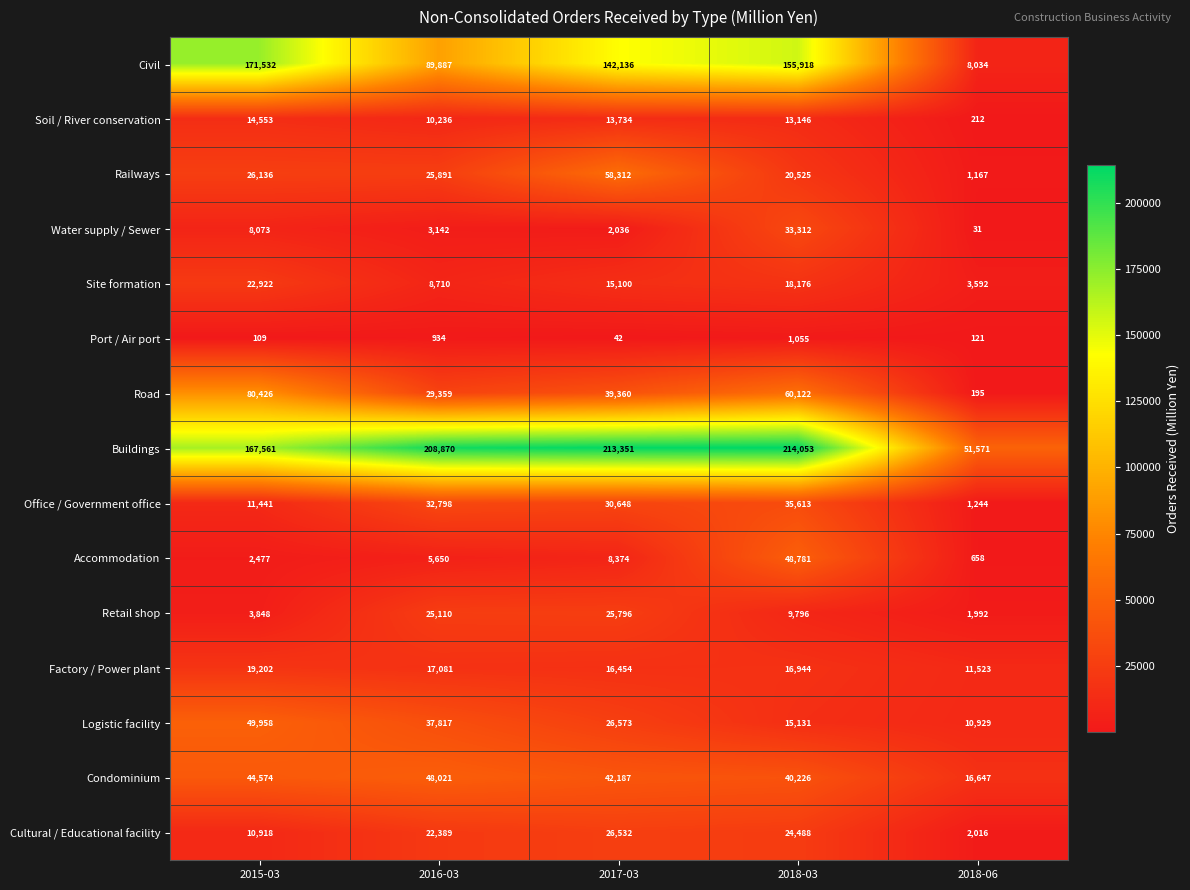

How many series are shown in this chart?

15